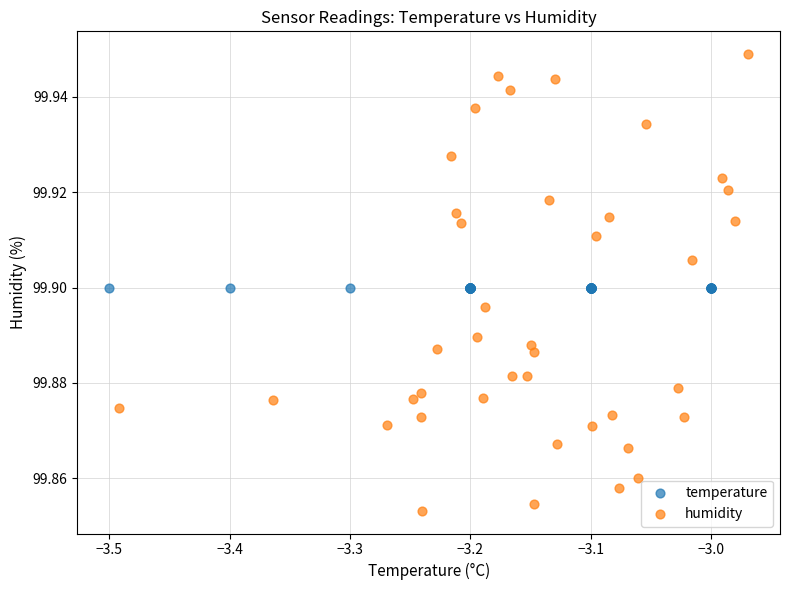

What are all the series names shown in the legend?

temperature, humidity